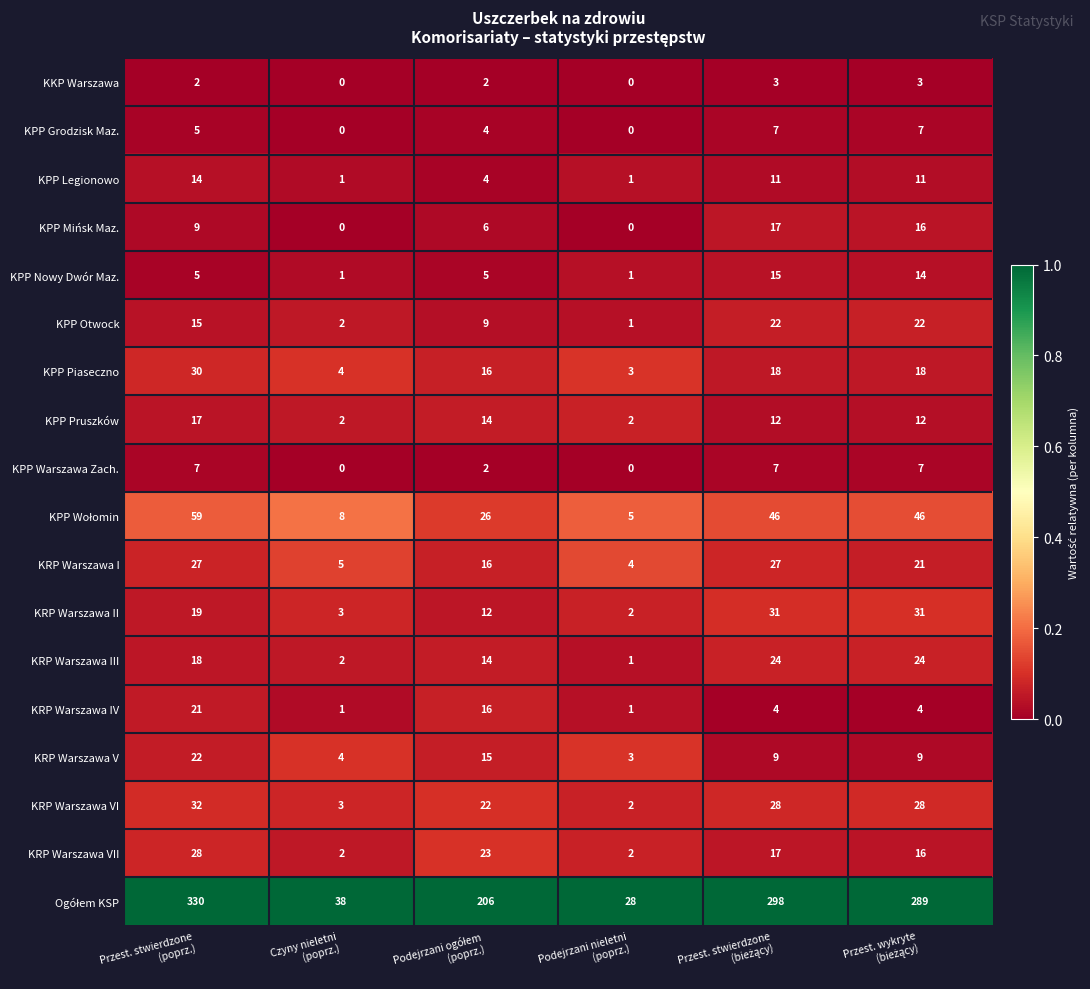

At which category is the sum across all series the highest?

Przest. stwierdzone
(poprz.)